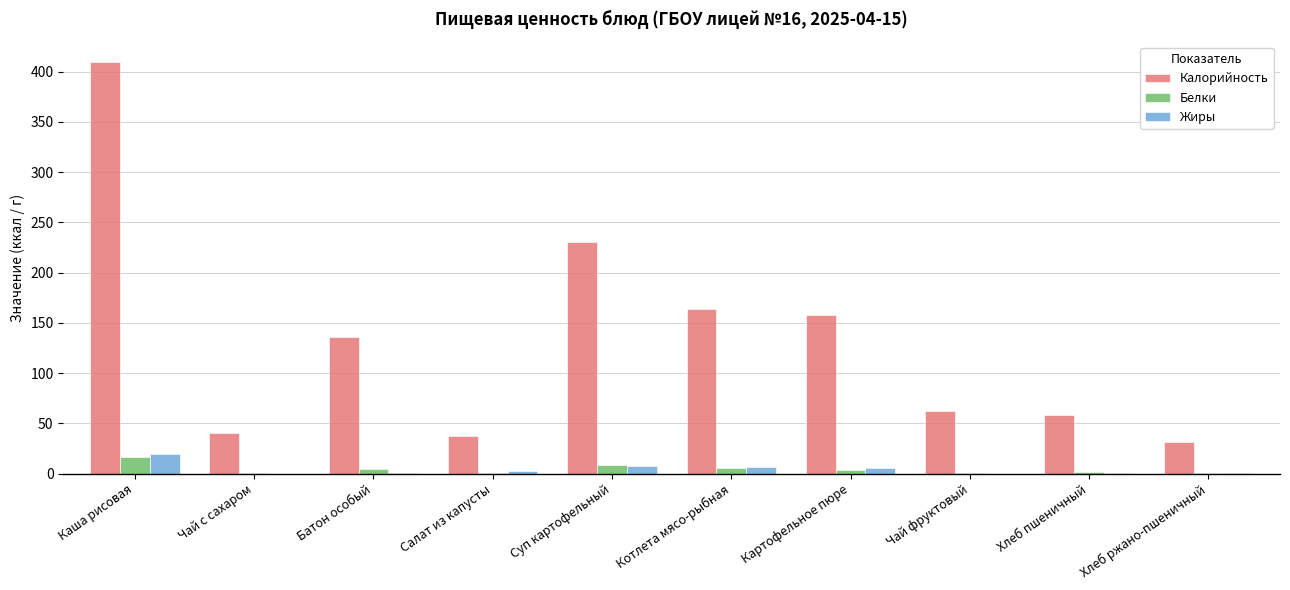

The Калорийность series shows 592.2 at Каша рисовая. True or false?

False